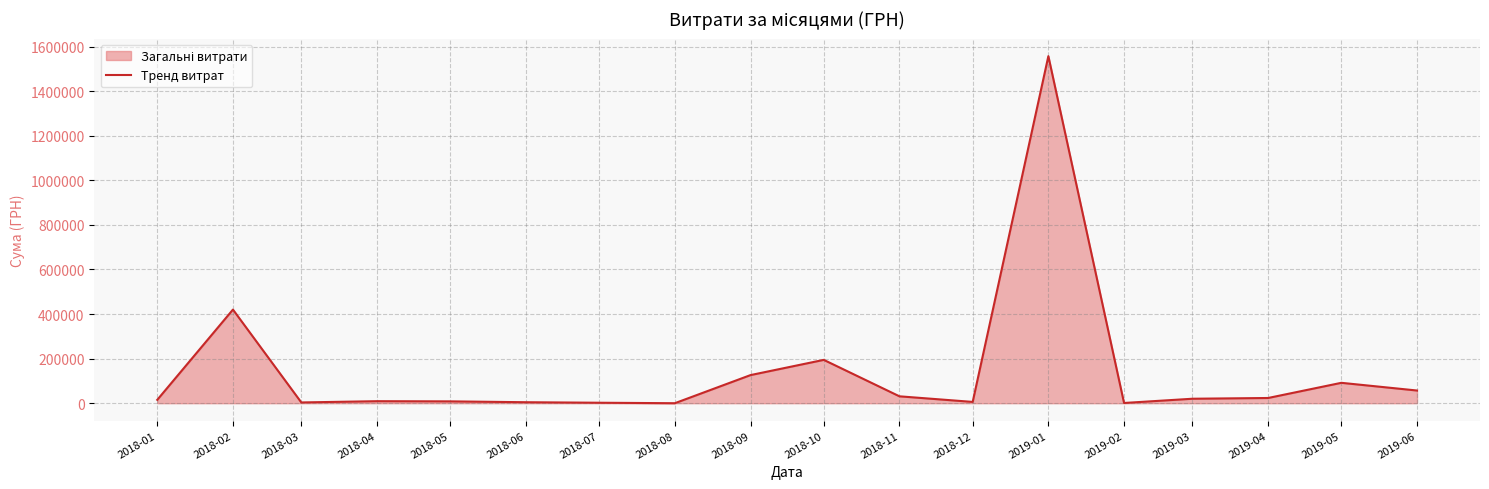

List the labels in order of value, largest first.

2019-01, 2018-02, 2018-10, 2018-09, 2019-05, 2019-06, 2018-11, 2019-04, 2019-03, 2018-01, 2018-04, 2018-05, 2018-12, 2018-06, 2018-03, 2018-07, 2019-02, 2018-08